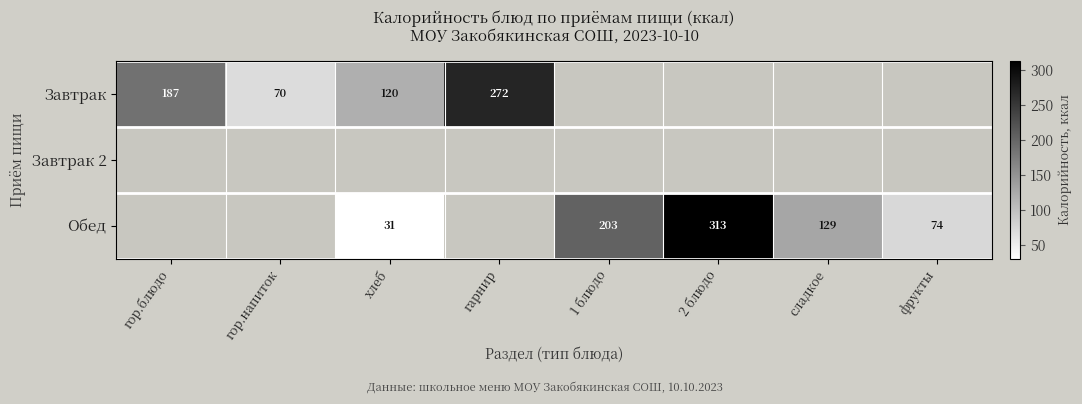

What is the difference between the Обед values at хлеб and 1 блюдо?

172